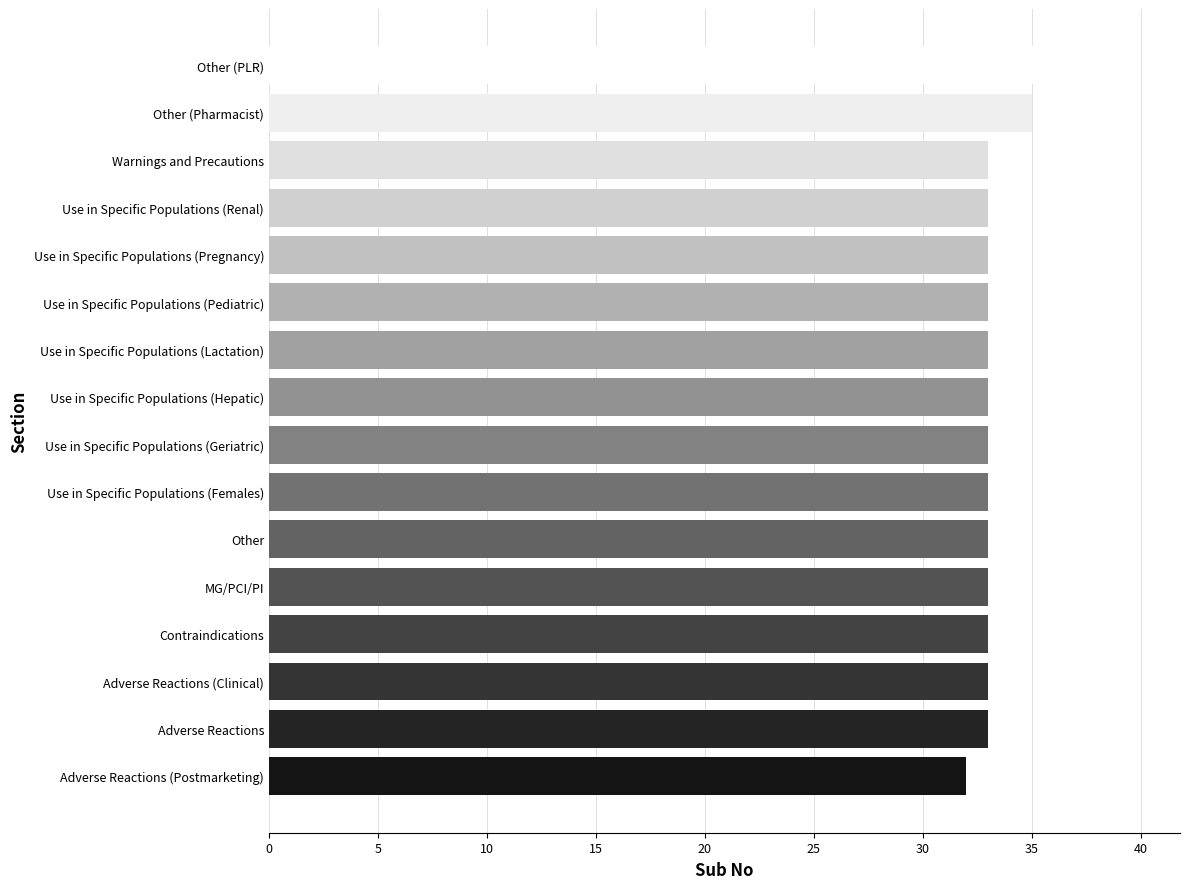

Count the number of data series in this chart.

1